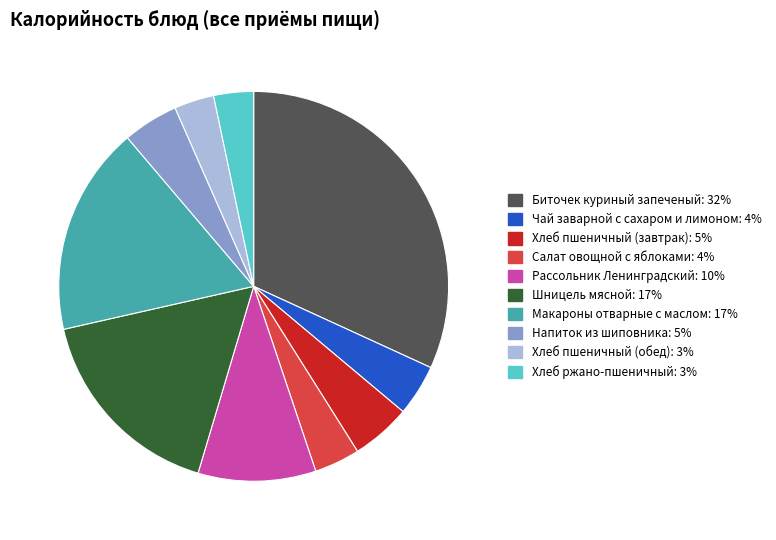

Do Салат овощной с яблоками and Напиток из шиповника together represent more than half of the pie?

No